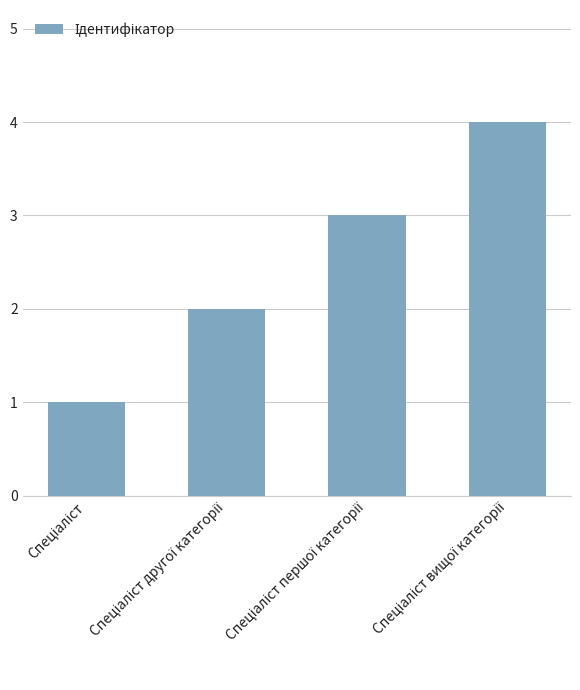

What is the maximum value shown in the chart?

4